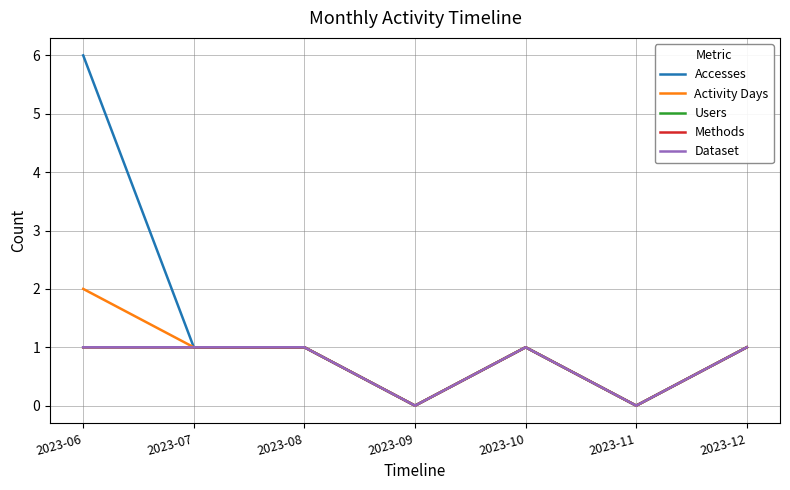

Which label corresponds to the largest value in the chart?

2023-06